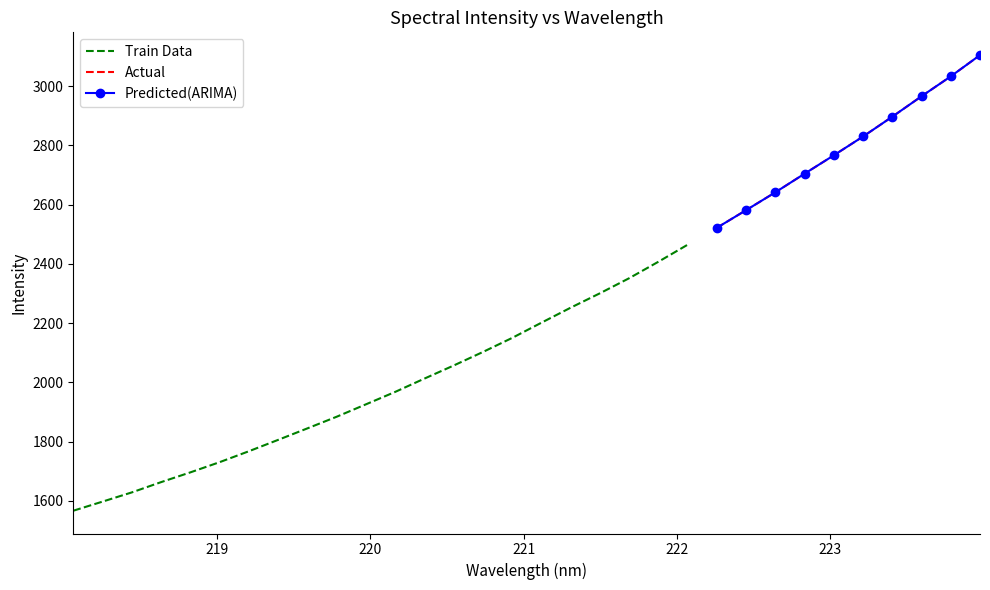

What is the difference between the maximum and minimum values?

1537.8